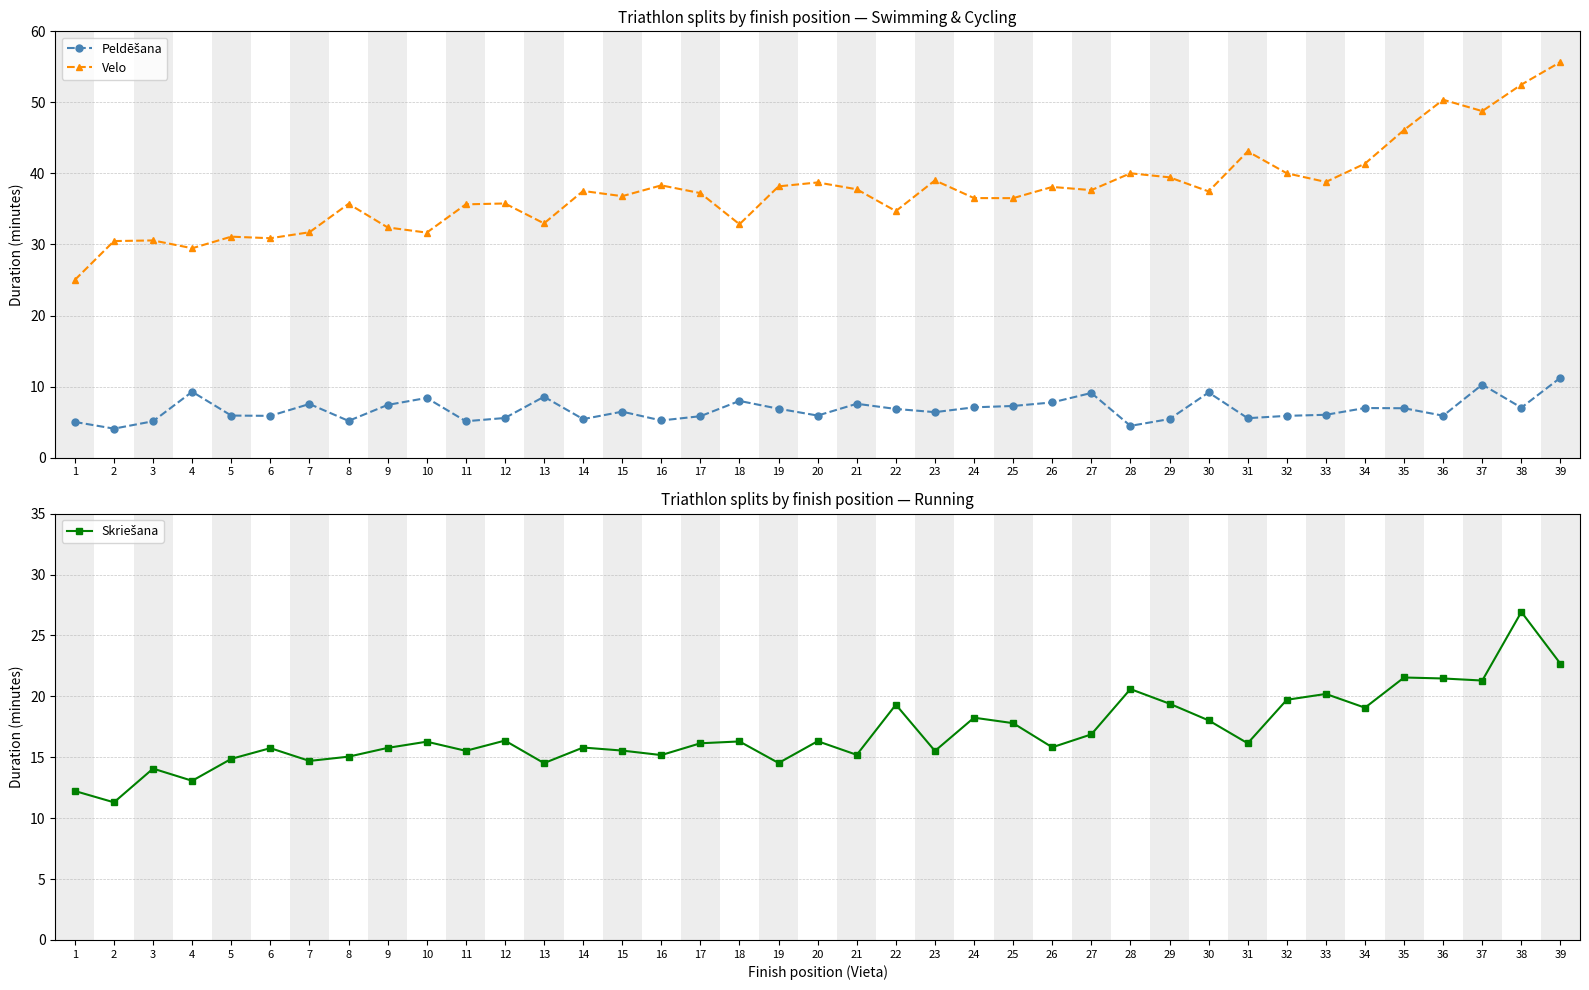

Where is the first local maximum for Peldēšana?

4